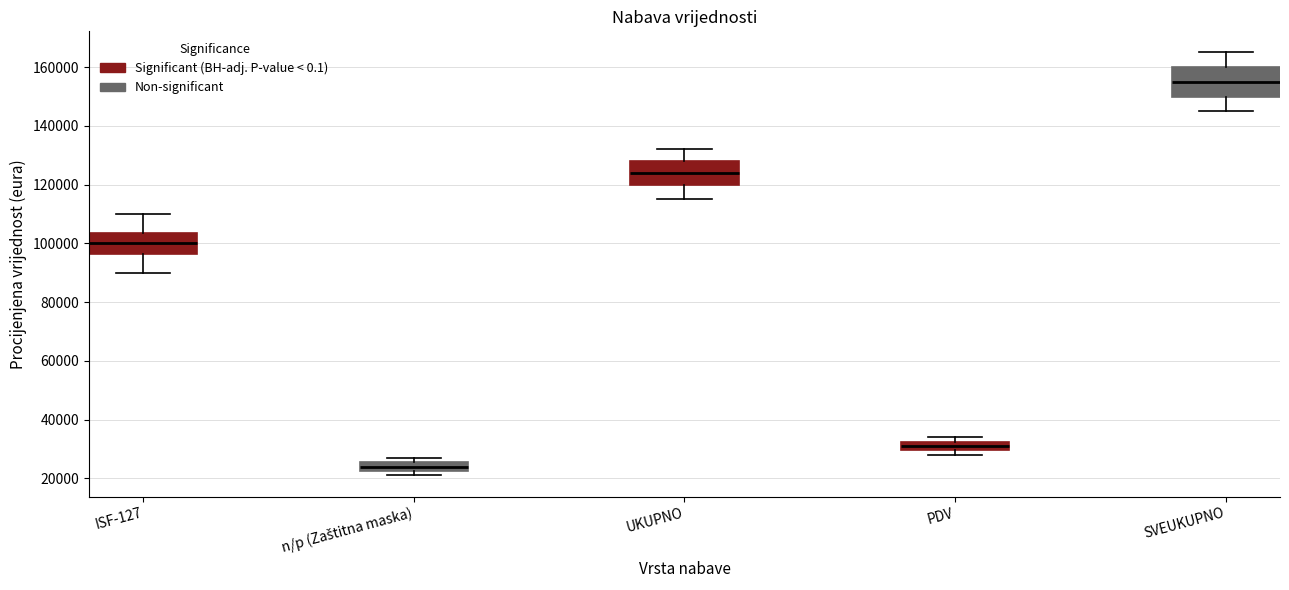

Reading left to right, read every box against the y-axis: the position of its median line, the range the box covers, and the ends of its whiskers. The values are not printed on the chart, so give them approximately, as read against the axis.

ISF-127: median 100000, box 96000 to 104000, whiskers 90000 to 110000
n/p (Zaštitna maska): median 24000, box 22000 to 26000, whiskers 22000 (just below the box's lower edge) to 28000
UKUPNO: median 124000, box 120000 to 128000, whiskers 116000 to 132000
PDV: median 32000 (inside the box), box 30000 to 32000, whiskers 28000 to 34000
SVEUKUPNO: median 156000, box 150000 to 160000, whiskers 146000 to 166000